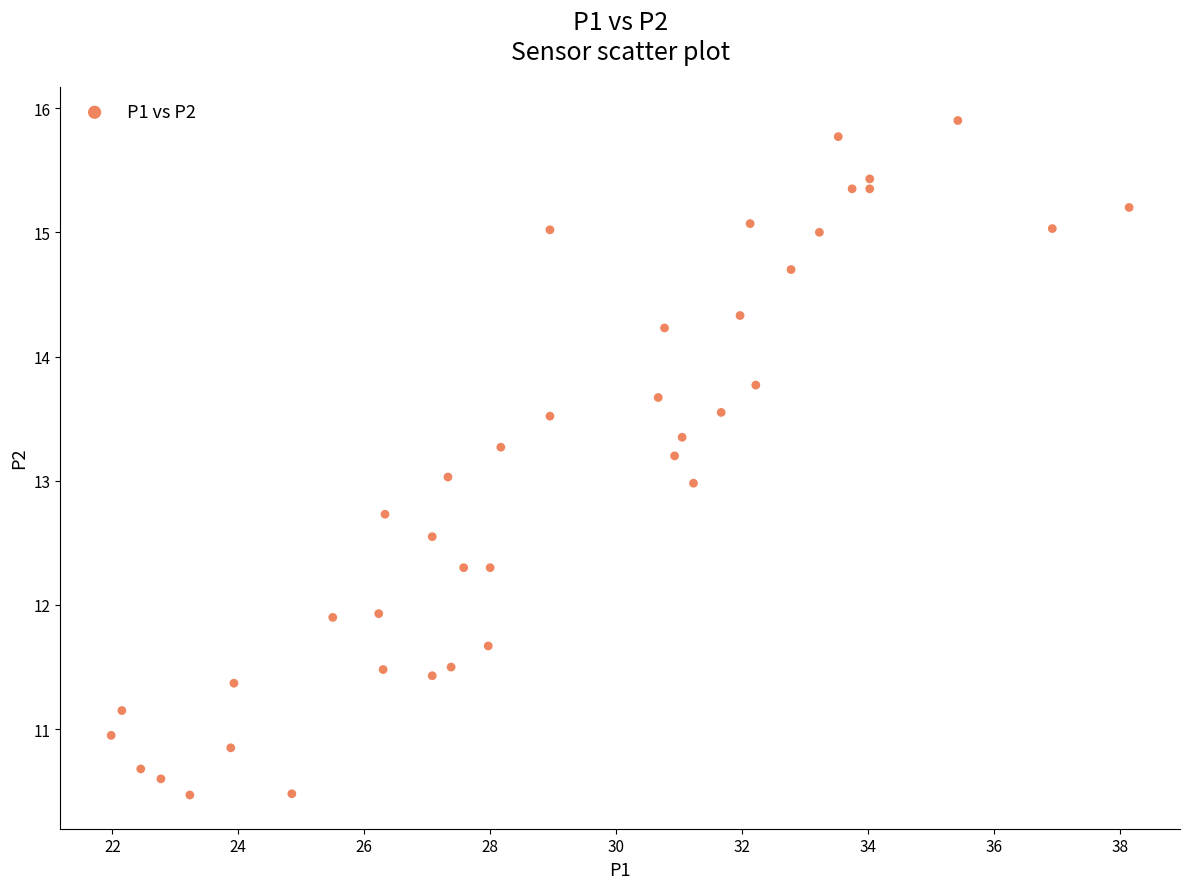

What is the range of Y values (max minus min)?

5.4